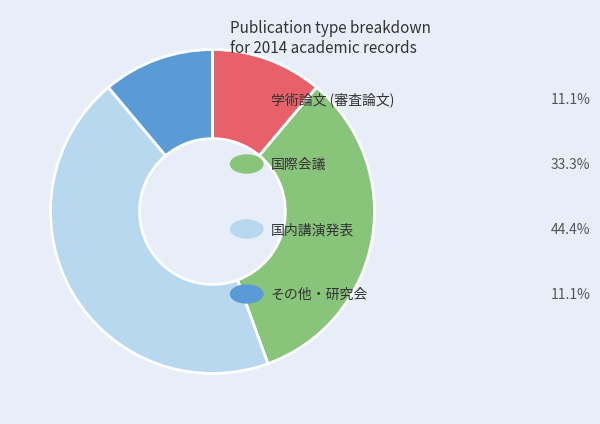

Is there any slice that represents more than half of the pie?

No